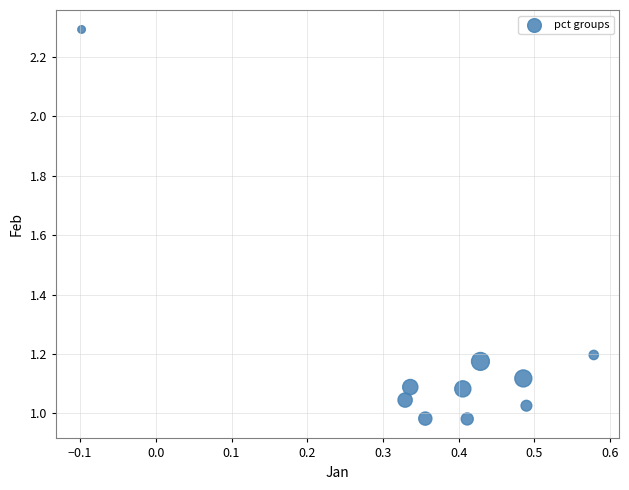

What is the average X value?

0.4